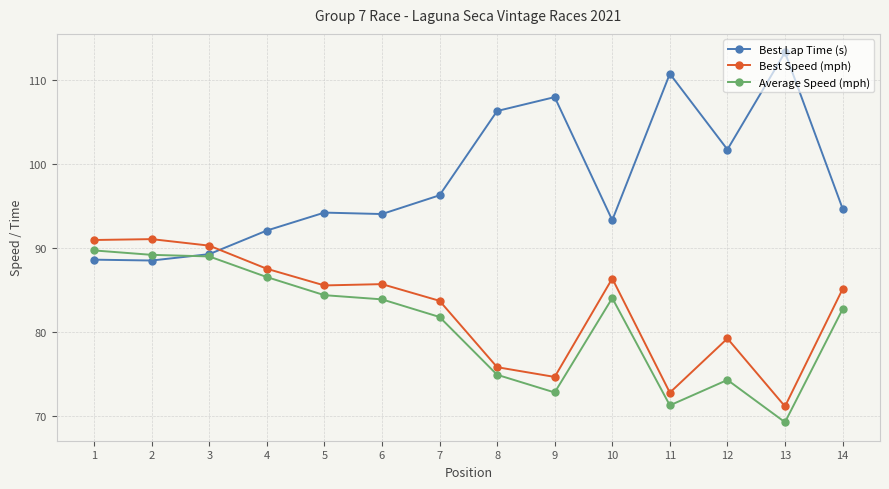

How many series are shown in this chart?

3